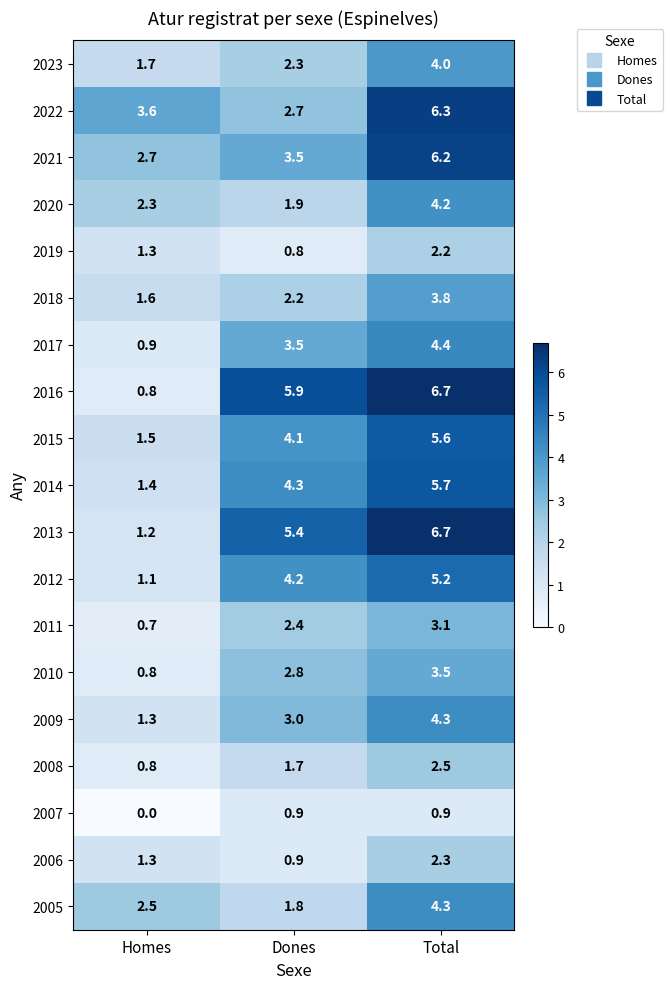

What is the highest value of the 2017 series?

4.4